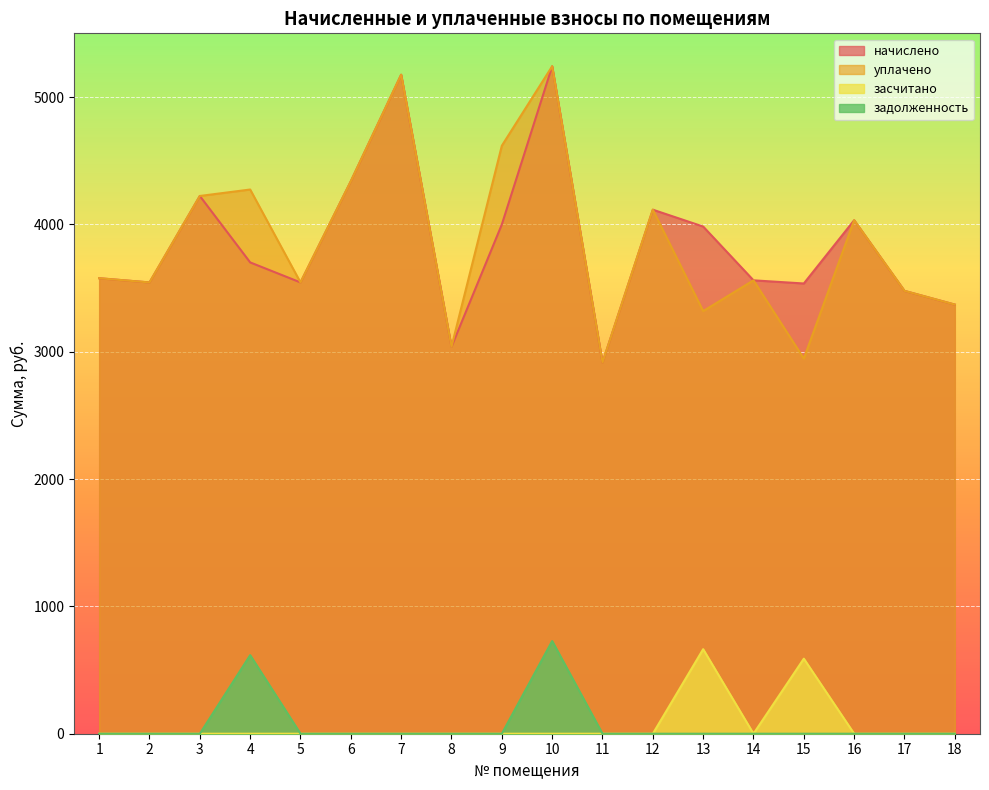

True or false: засчитано and уплачено cross at least once.

False